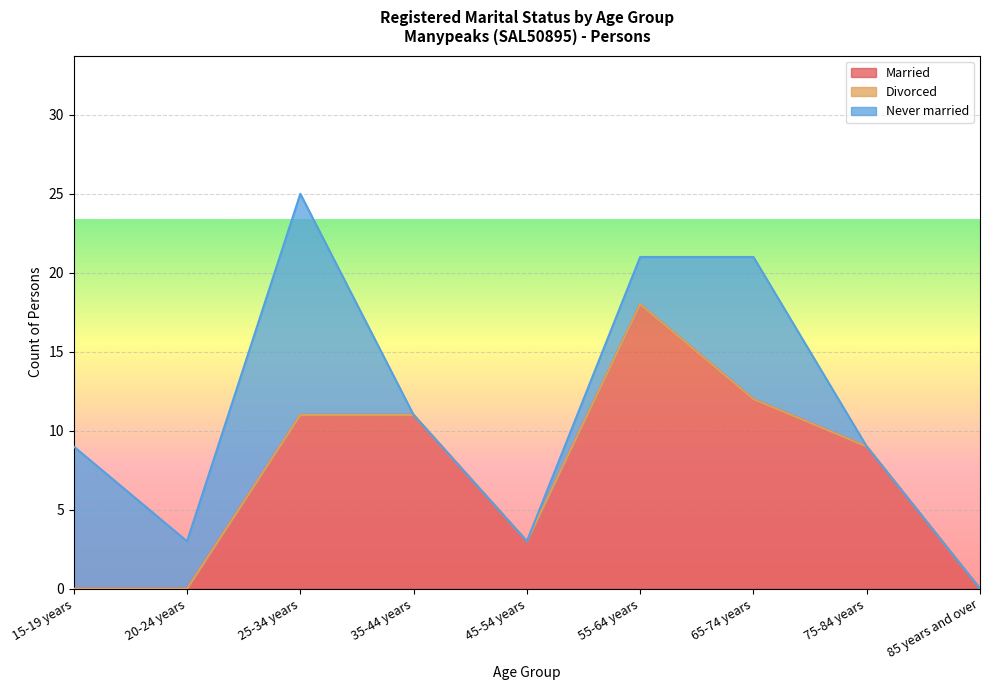

Where is Married nearest to the value 9?

75-84 years